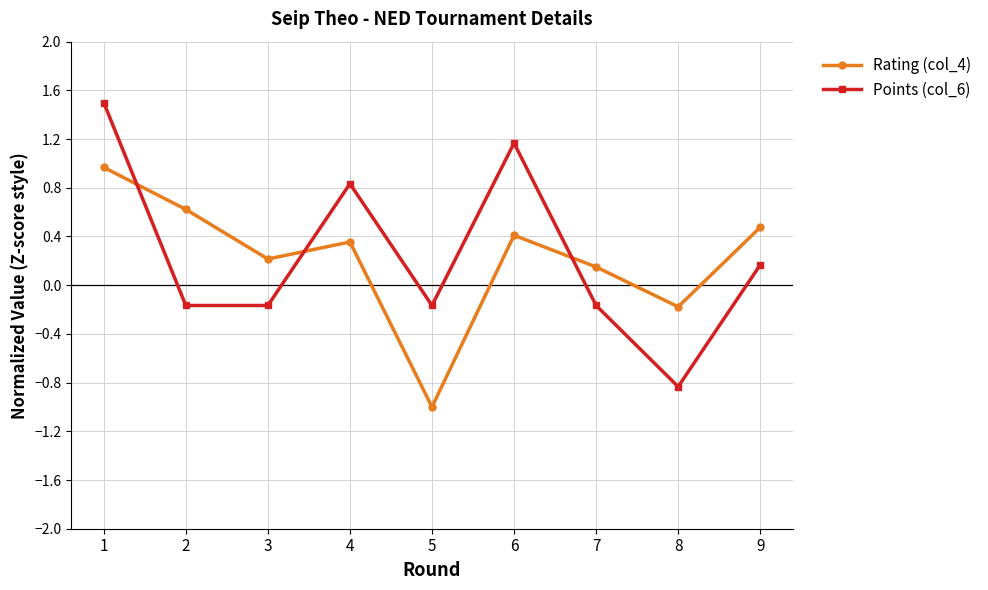

What is the value of the Rating (col_4) point at the 3rd from the left?

0.2